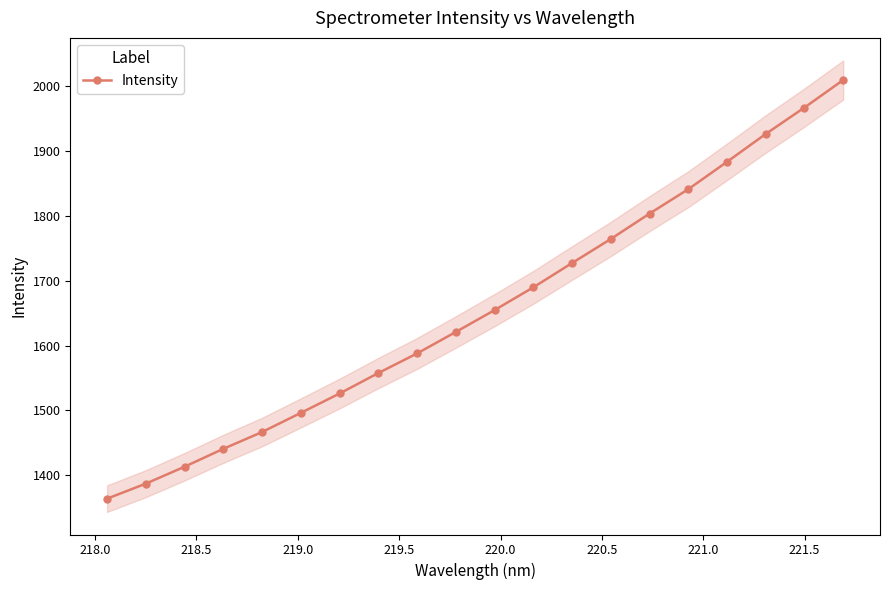

What is the maximum value for Intensity?

2009.1